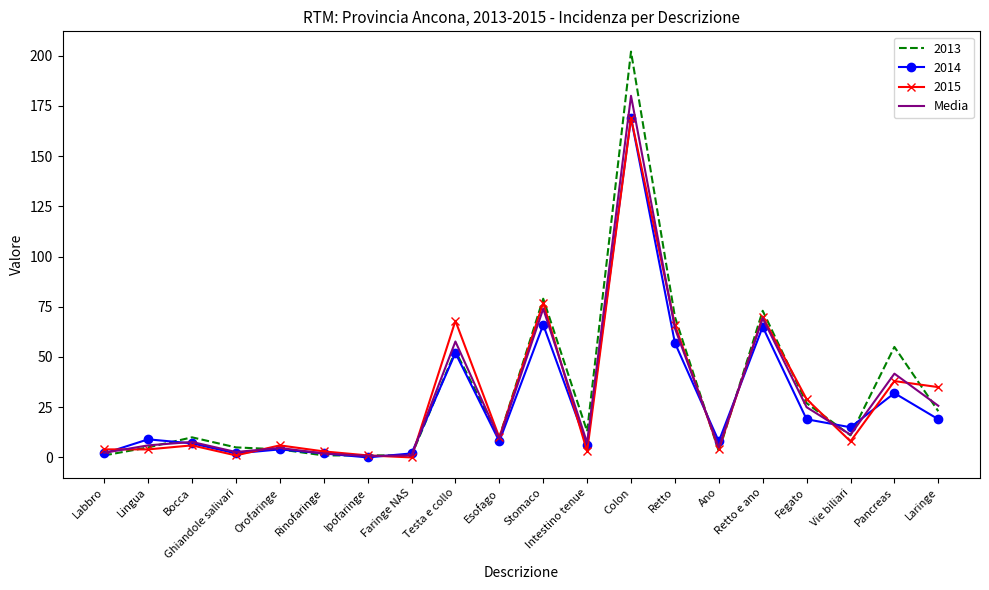

At which category does the chart reach its peak across all series?

Colon